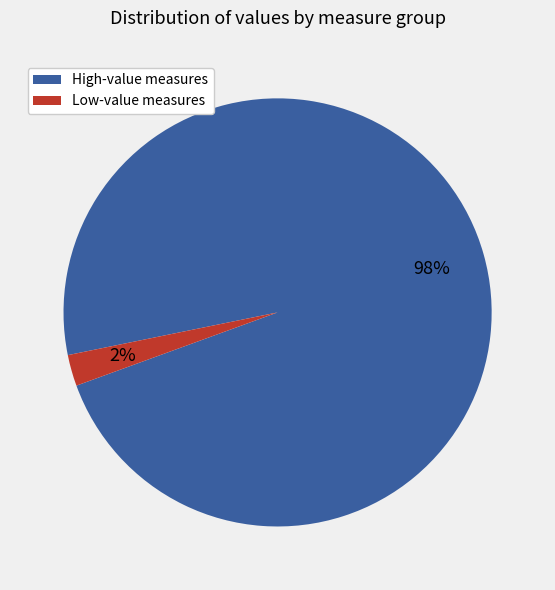

Do High-value measures and Low-value measures together represent more than half of the pie?

Yes